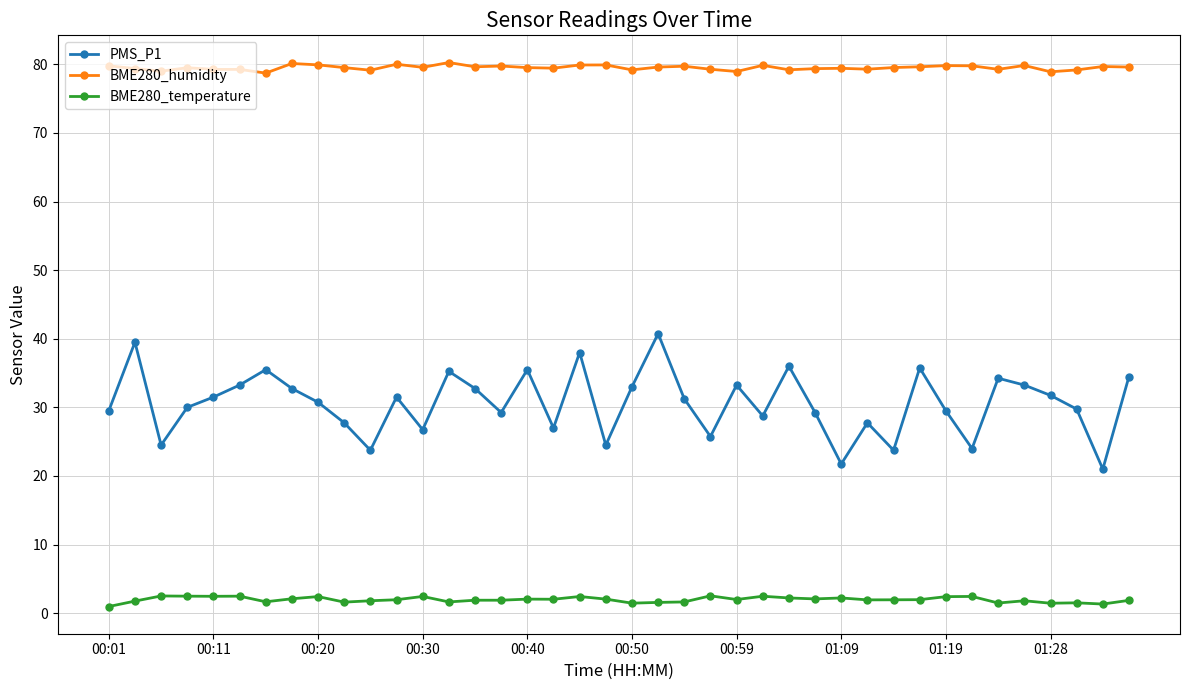

What is the greatest value displayed?

80.3